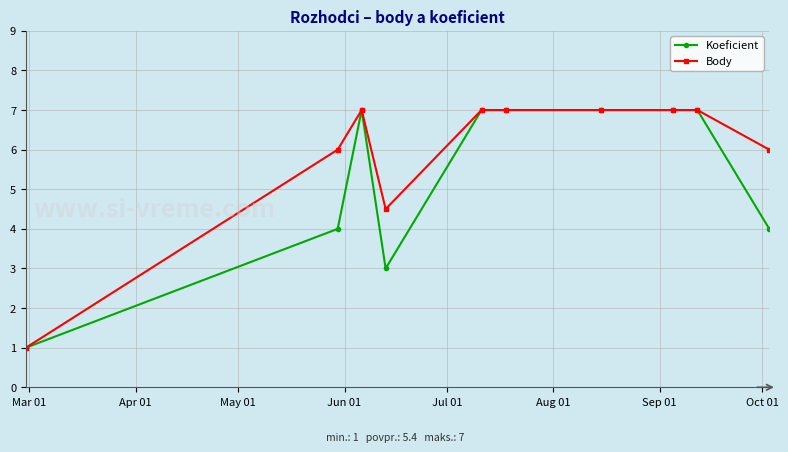

List the series in order of their overall mean, lowest first.

Koeficient, Body